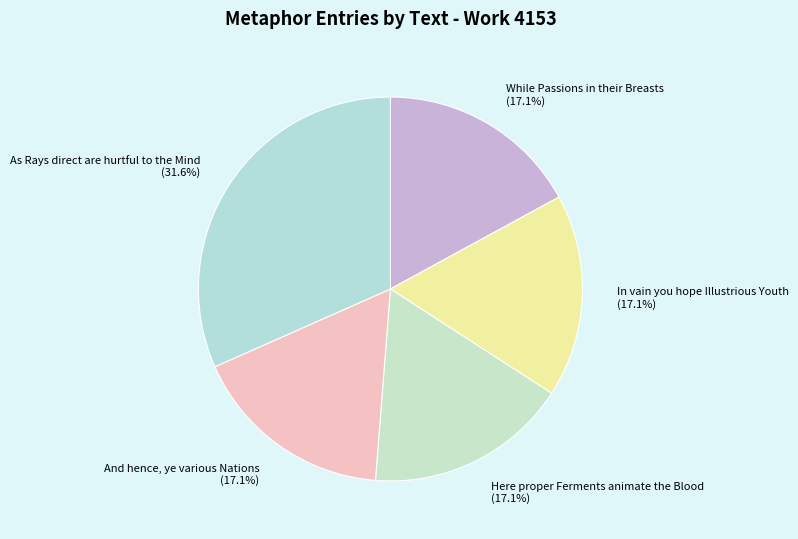

Does Here proper Ferments animate the Blood account for over 50% of the chart?

No